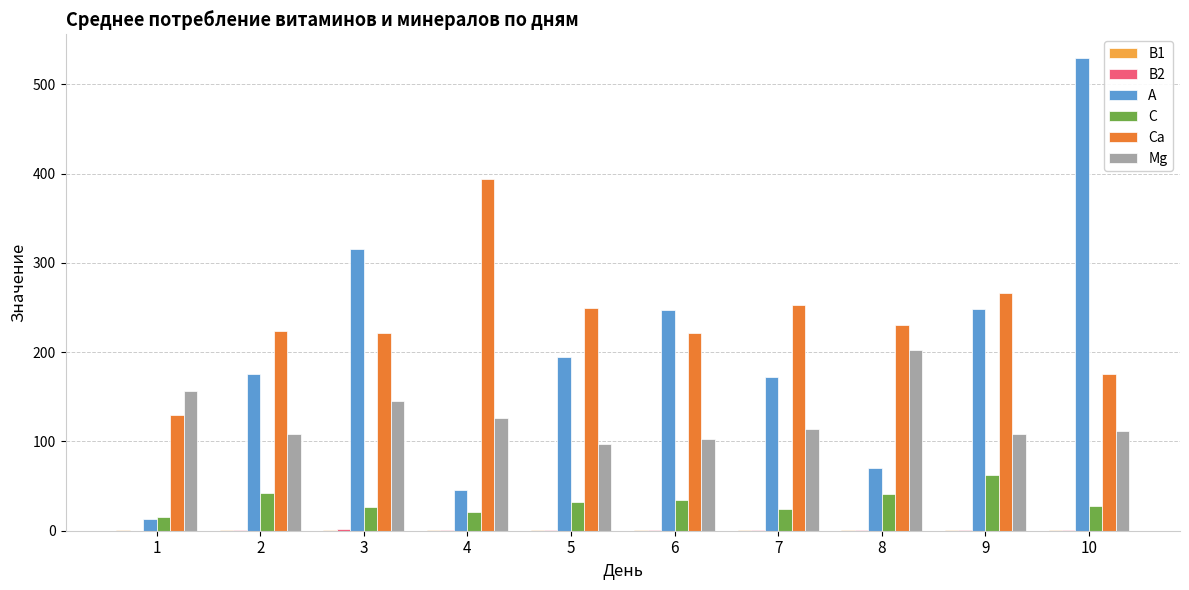

What is the sum of all Mg values?

1270.2